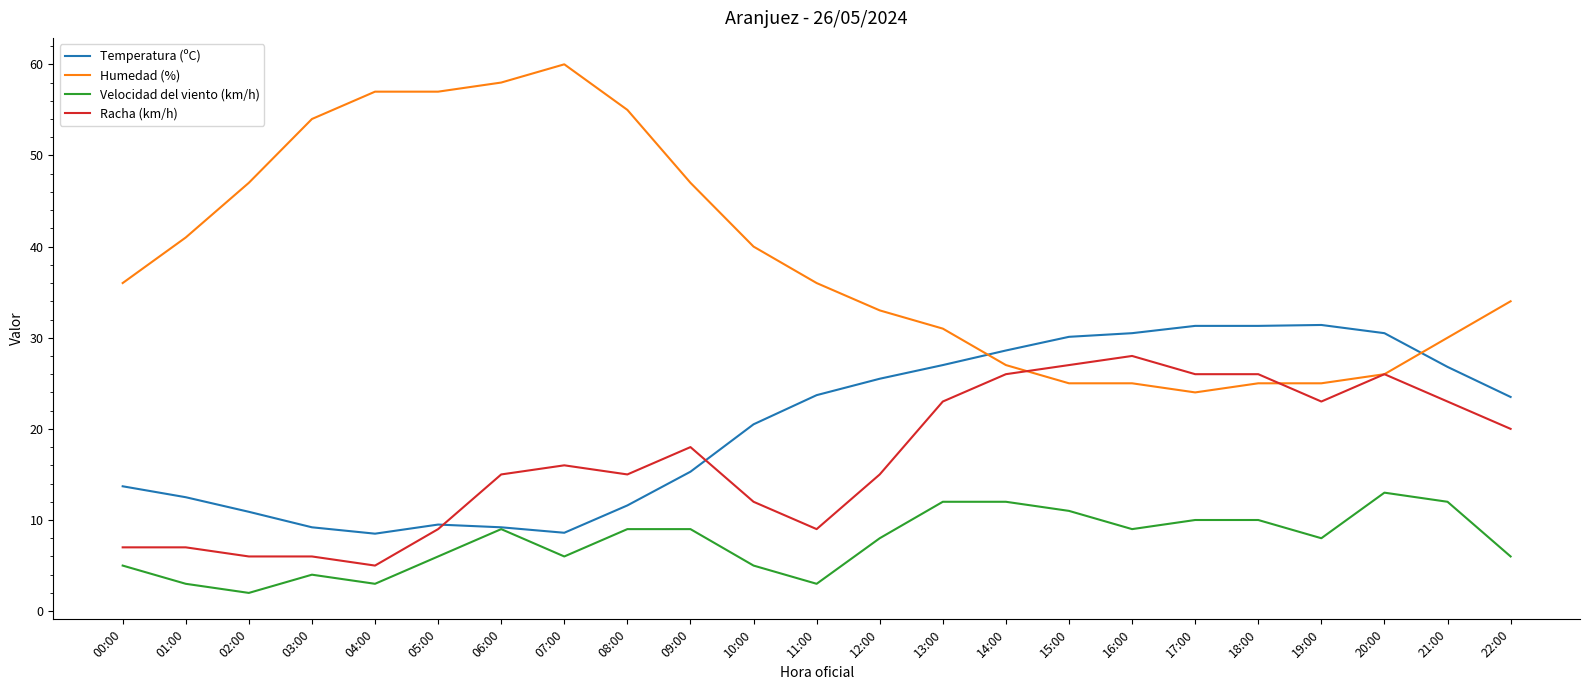

How many series are shown in this chart?

4